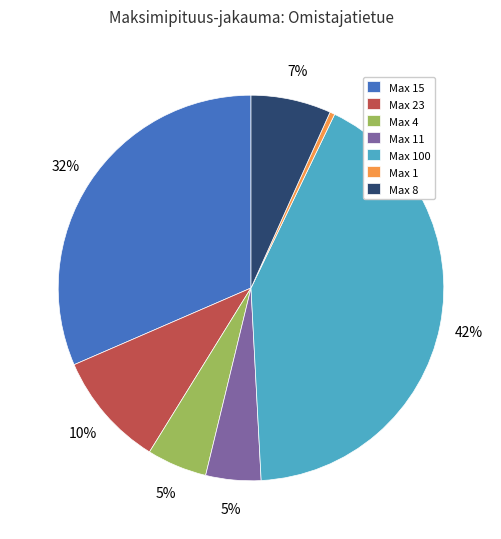

What percentage is the Max 8 slice, to the nearest percent?

7%